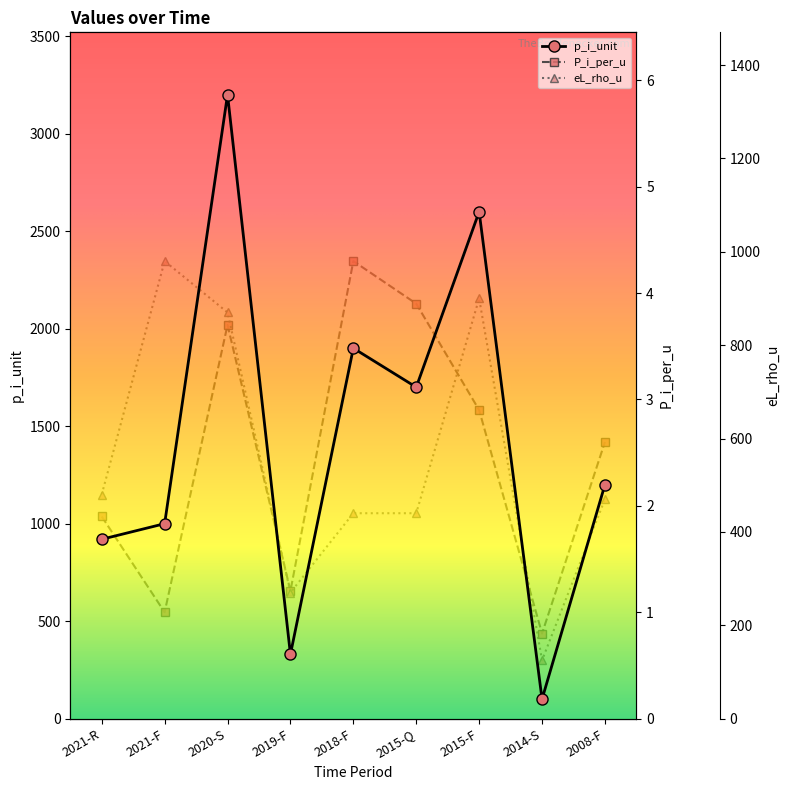

Which series has the largest range (max minus min)?

p_i_unit